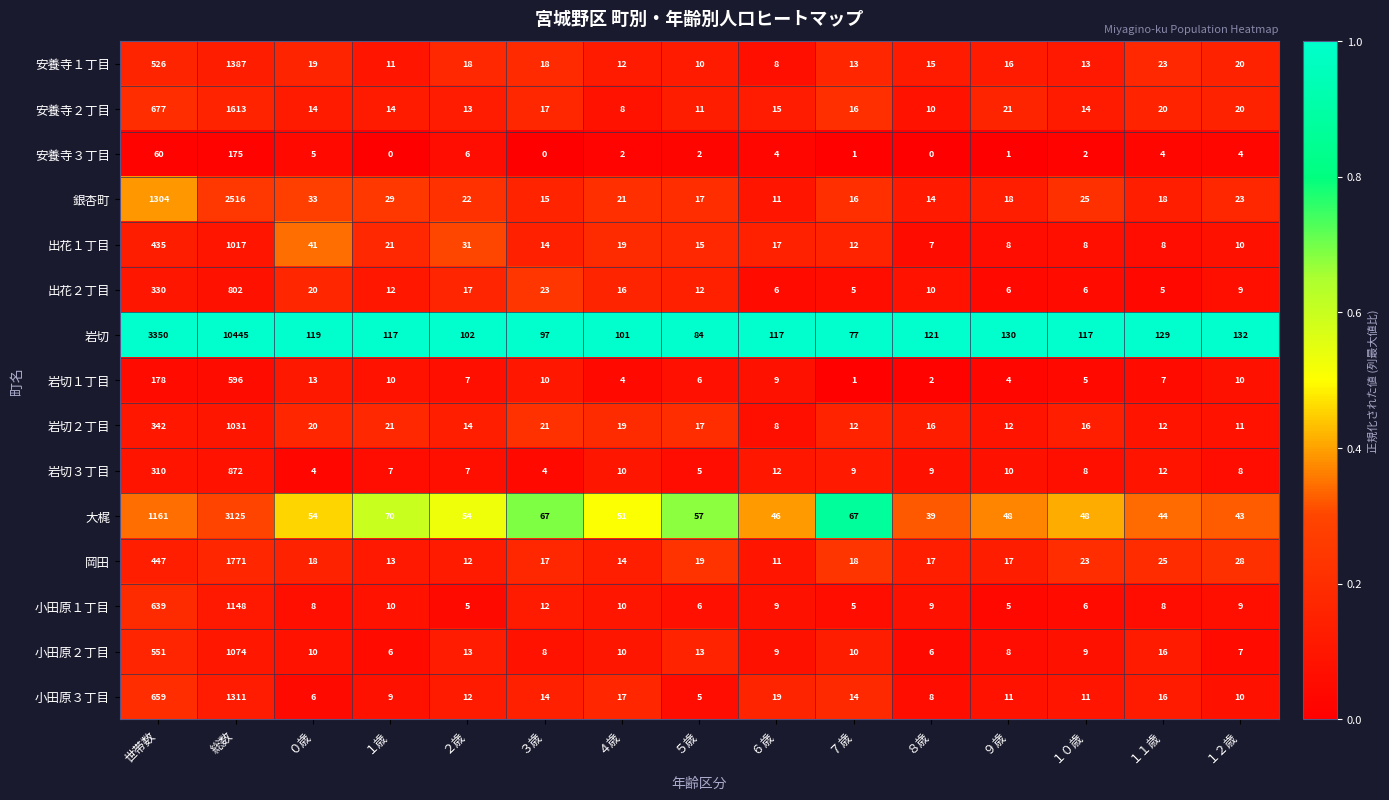

What is the sum of the 小田原１丁目 values at 世帯数 and １０歳?

645